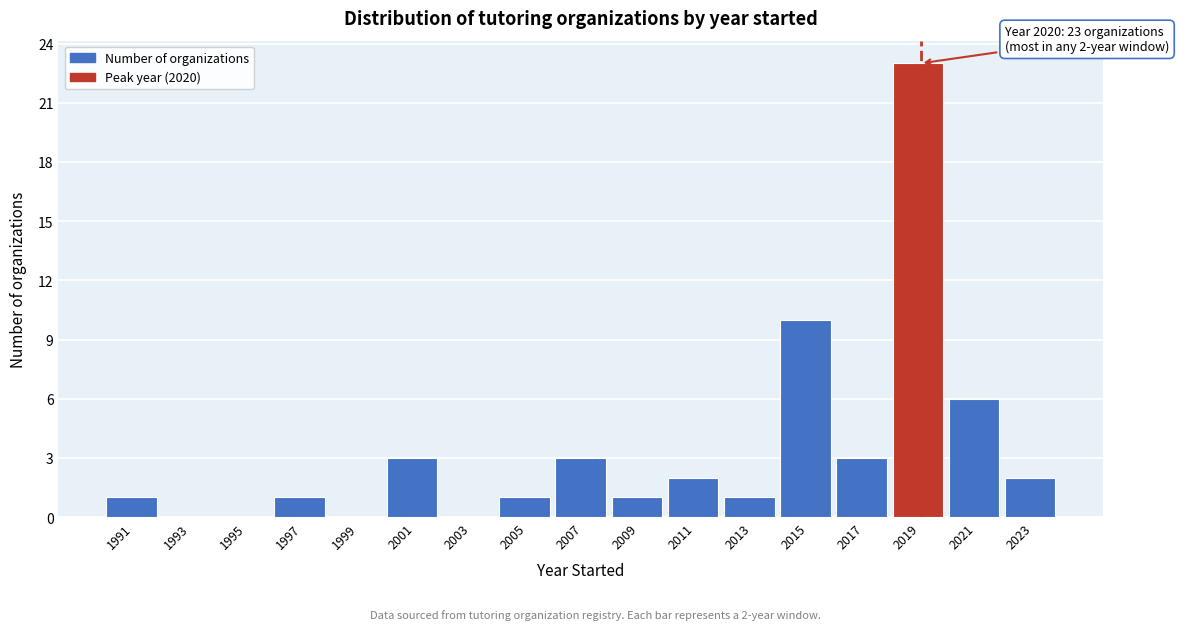

Reading left to right, what are all the values shown in this chart?

1991=1	1993=0	1995=0	1997=1	1999=0	2001=3	2003=0	2005=1	2007=3	2009=1	2011=2	2013=1	2015=10	2017=3	2019=23	2021=6	2023=2